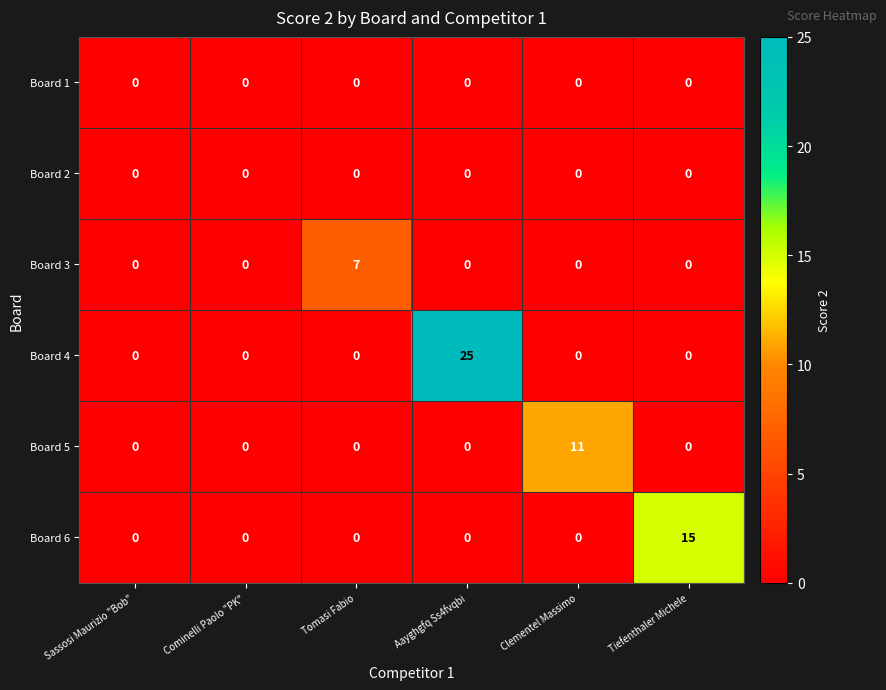

Which series has the largest total across all categories?

Board 4